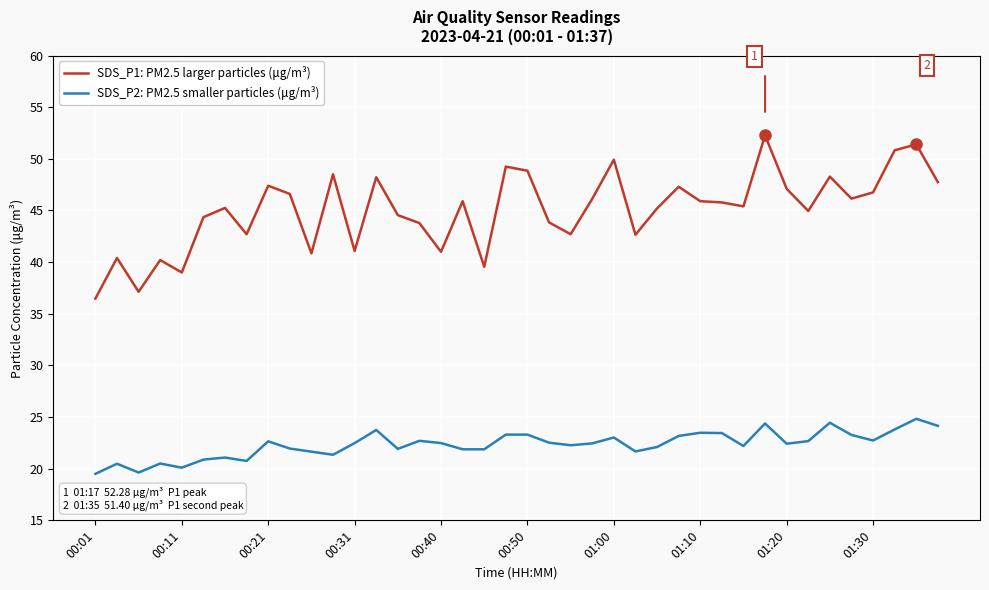

Rank the series by their average value, from highest to lowest.

SDS_P1: PM2.5 larger particles (μg/m³), SDS_P2: PM2.5 smaller particles (μg/m³)